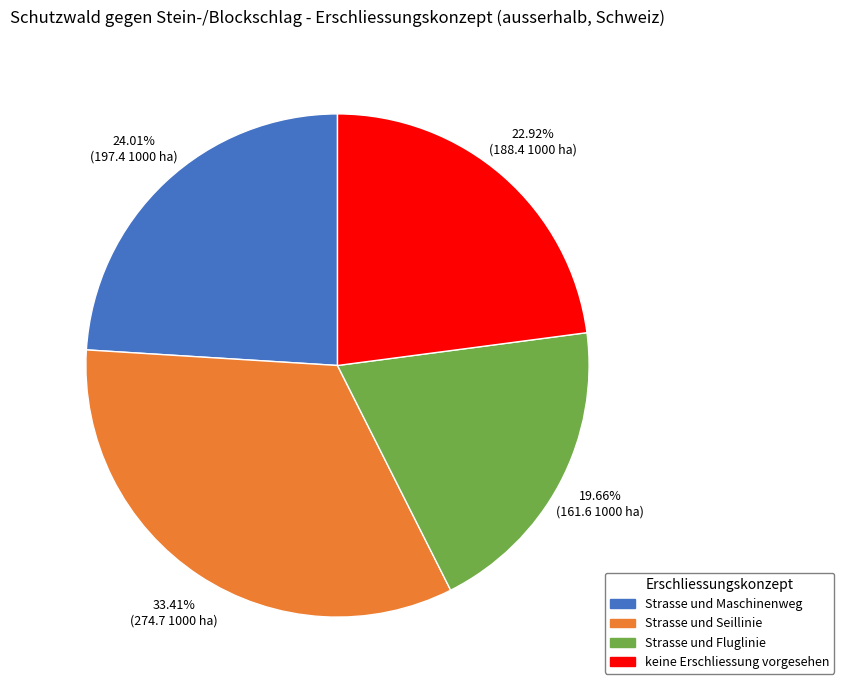

How many segments does this pie chart have?

4